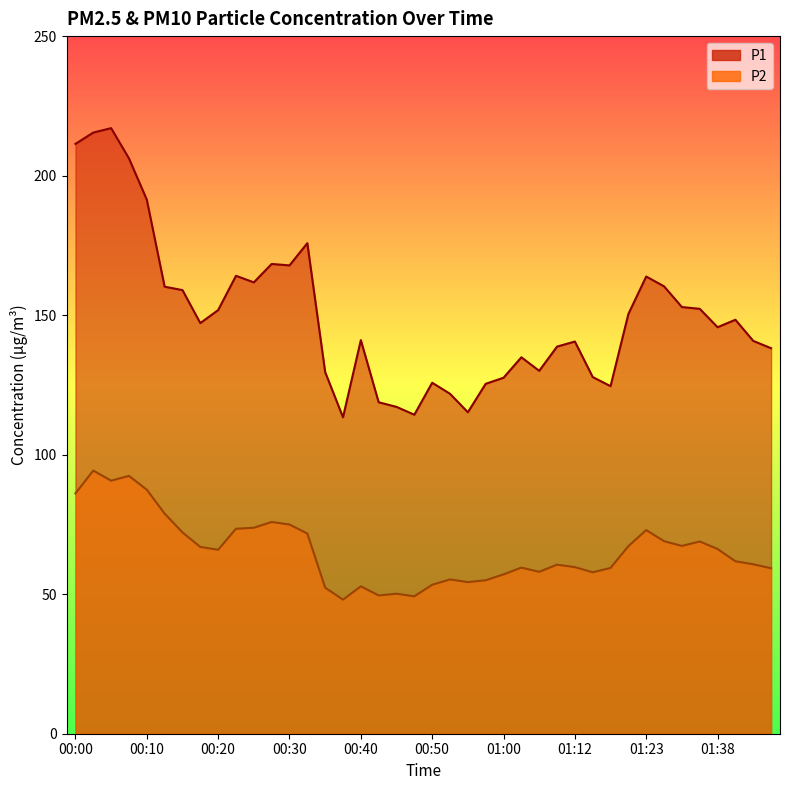

Which series has the largest range (max minus min)?

P1